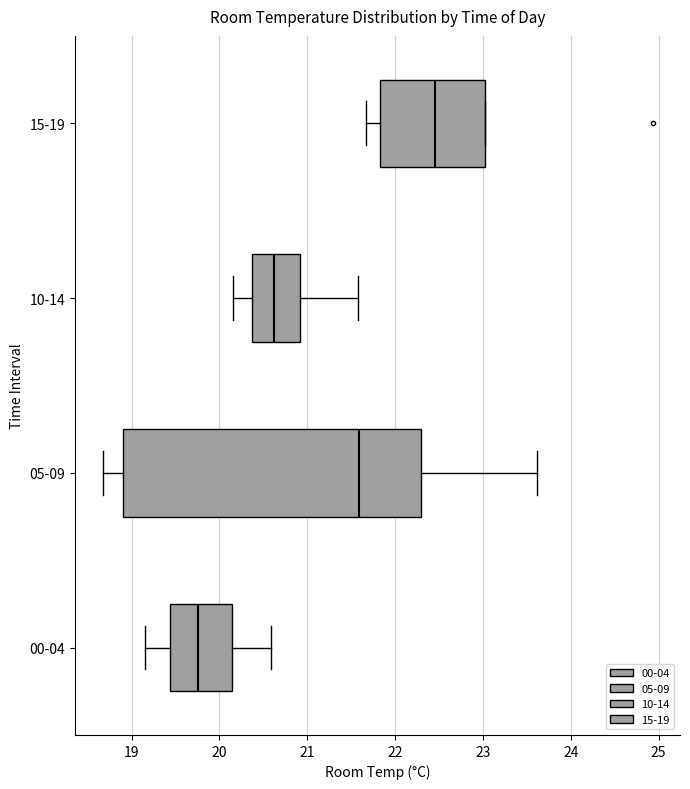

Reading bottom to top, read every box against the x-axis: the position of its median line, the range the box covers, and the ends of its whiskers. The values are not printed on the chart, so give them approximately, as read against the axis.

00-04: median 19.8, box 19.4 to 20.1, whiskers 19.2 to 20.6
05-09: median 21.6, box 18.9 to 22.3, whiskers 18.7 to 23.6
10-14: median 20.6, box 20.4 to 20.9, whiskers 20.2 to 21.6
15-19: median 22.5, box 21.8 to 23.0, whiskers 21.7 to 23.0